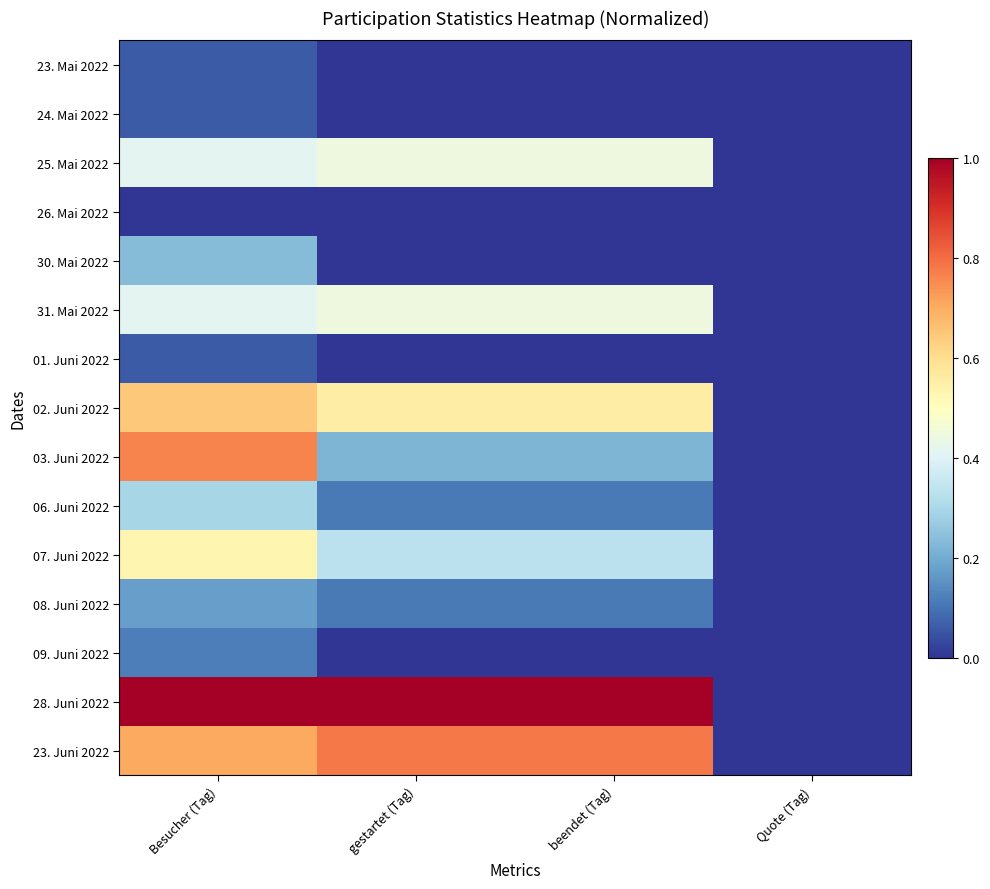

Count the number of categories in the chart.

4